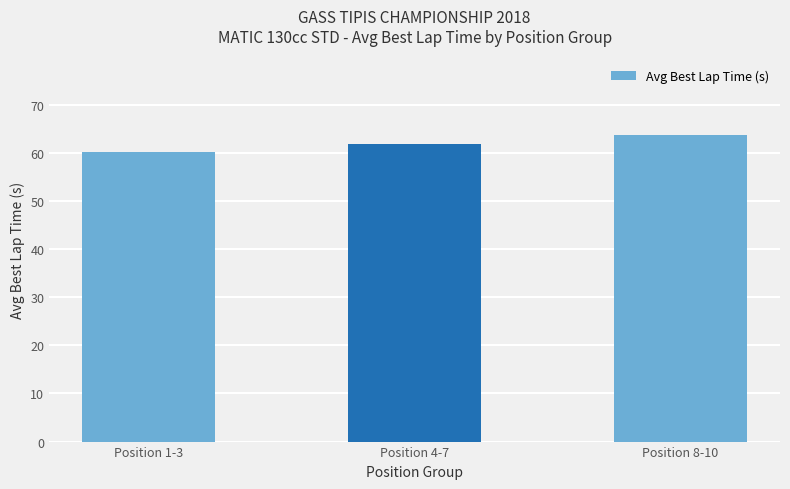

What is the approximate value at Position 8-10?

63.7